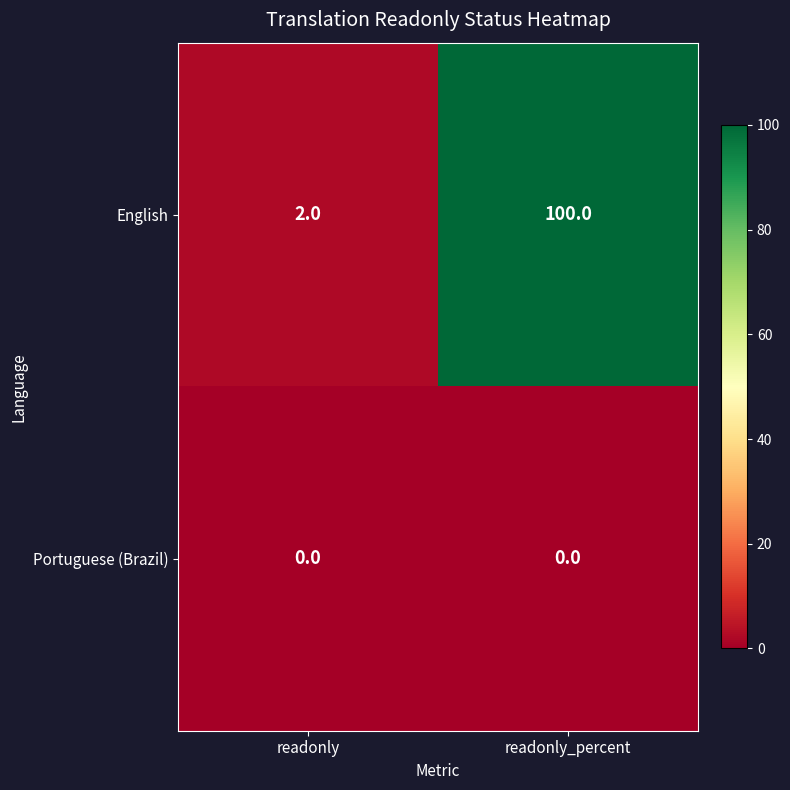

What is the spread (max minus min) of values at readonly?

2